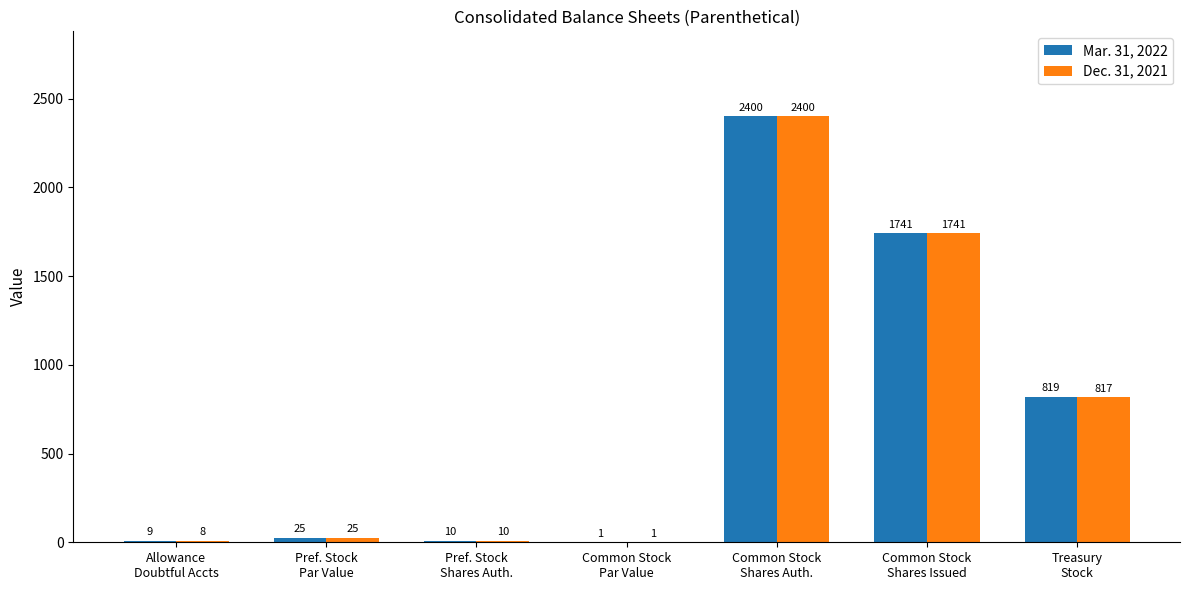

What is the highest value of the Mar. 31, 2022 series?

2400